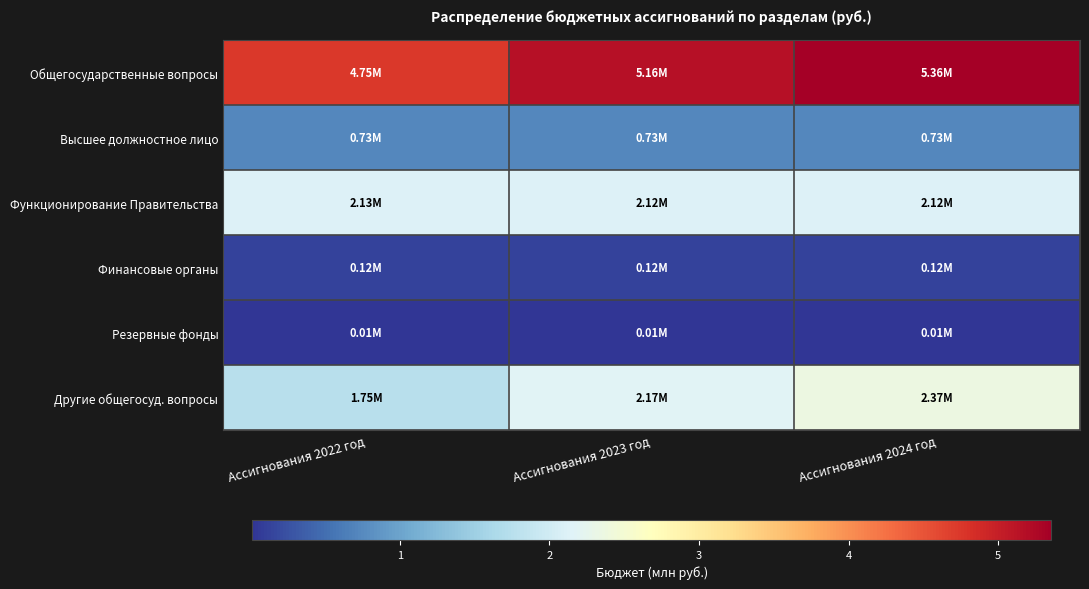

Reading left to right, transcribe all the data shown in this chart.

Общегосударственные вопросы: Ассигнования 2022 год=4.7	Ассигнования 2023 год=5.2	Ассигнования 2024 год=5.4
Высшее должностное лицо: Ассигнования 2022 год=0.7	Ассигнования 2023 год=0.7	Ассигнования 2024 год=0.7
Функционирование Правительства: Ассигнования 2022 год=2.1	Ассигнования 2023 год=2.1	Ассигнования 2024 год=2.1
Финансовые органы: Ассигнования 2022 год=0.1	Ассигнования 2023 год=0.1	Ассигнования 2024 год=0.1
Резервные фонды: Ассигнования 2022 год=0.0	Ассигнования 2023 год=0.0	Ассигнования 2024 год=0.0
Другие общегосуд. вопросы: Ассигнования 2022 год=1.7	Ассигнования 2023 год=2.2	Ассигнования 2024 год=2.4